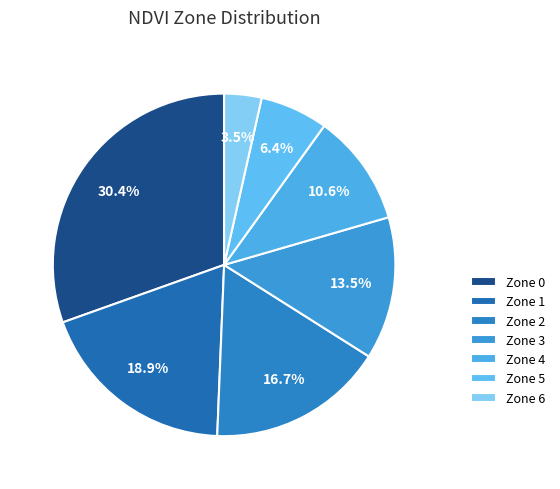

Which category has the smallest portion of the pie?

Zone 6